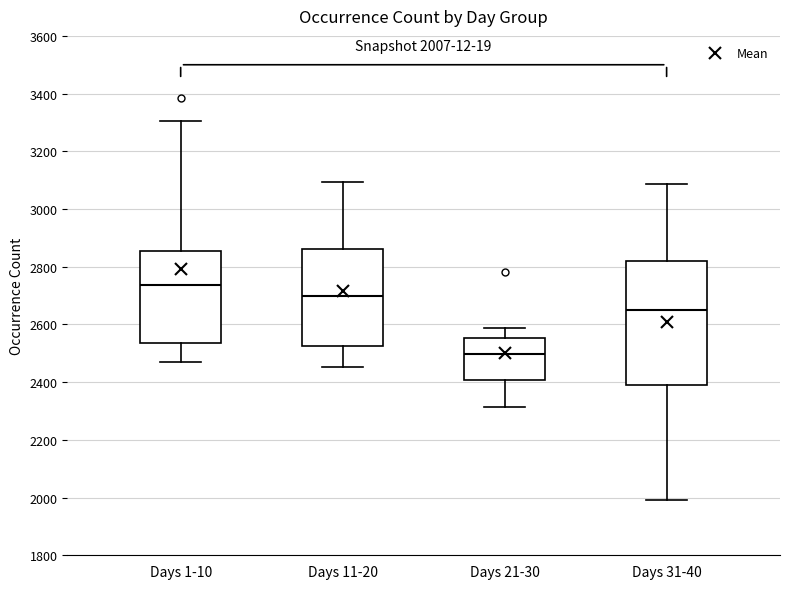

Comparing the boxes themselves (not the whiskers), which one is the tallest?

Days 31-40